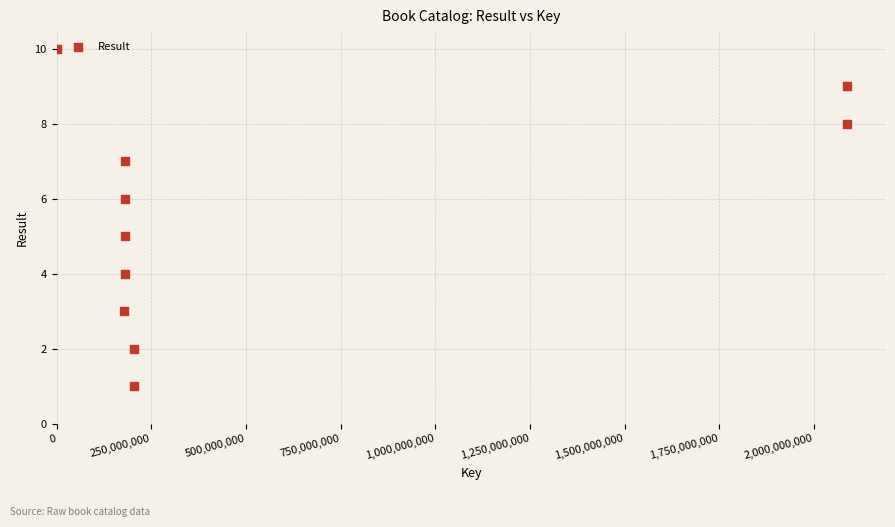

What is the average X value?

548207438